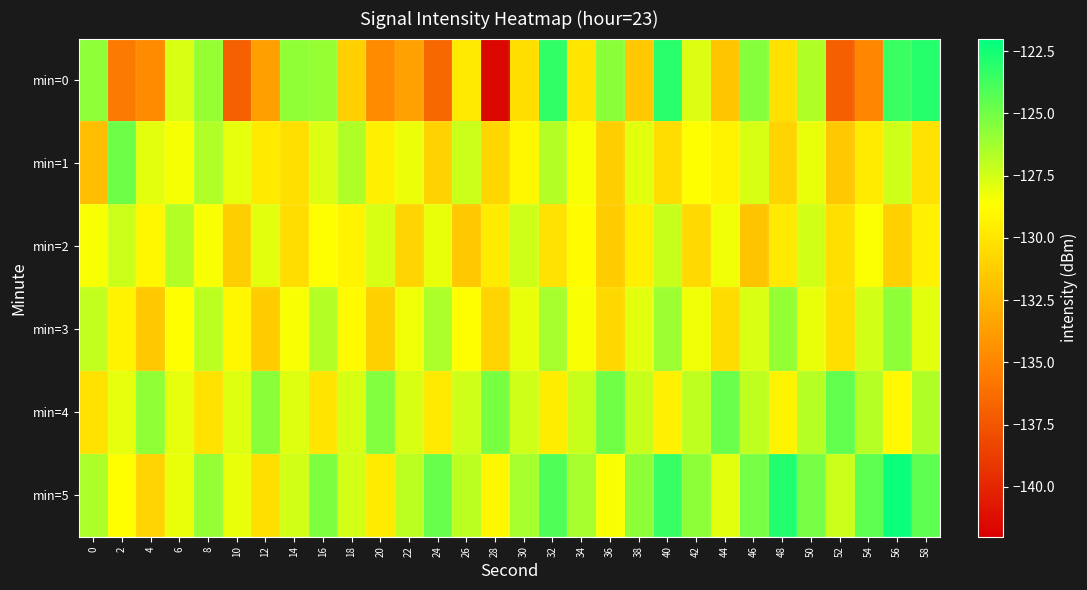

Reading left to right, what are all the values shown in this chart?

min=0: 0=-125.7	2=-135.6	4=-134.7	6=-127.7	8=-125.9	10=-136.9	12=-133.7	14=-125.8	16=-125.9	18=-131.1	20=-134.7	22=-133.5	24=-136.5	26=-129.8	28=-141.6	30=-130.4	32=-123.3	34=-130.0	36=-125.6	38=-131.5	40=-123.1	42=-127.8	44=-131.6	46=-125.5	48=-130.2	50=-126.6	52=-137.0	54=-134.9	56=-123.6	58=-123.0
min=1: 0=-132.0	2=-124.9	4=-127.9	6=-128.4	8=-126.6	10=-128.0	12=-129.7	14=-130.3	16=-127.8	18=-126.6	20=-129.5	22=-128.2	24=-131.0	26=-127.3	28=-130.8	30=-129.1	32=-126.7	34=-128.5	36=-131.2	38=-127.9	40=-130.4	42=-128.7	44=-129.3	46=-127.6	48=-130.9	50=-128.1	52=-131.5	54=-129.7	56=-127.4	58=-130.2
min=2: 0=-128.5	2=-127.3	4=-129.1	6=-126.7	8=-128.5	10=-131.2	12=-127.9	14=-130.4	16=-128.7	18=-129.3	20=-127.6	22=-130.9	24=-128.1	26=-131.5	28=-129.7	30=-127.4	32=-130.2	34=-128.8	36=-131.3	38=-129.5	40=-127.2	42=-130.6	44=-128.3	46=-131.7	48=-129.8	50=-127.5	52=-130.3	54=-128.6	56=-131.1	58=-129.4
min=3: 0=-127.1	2=-129.3	4=-131.5	6=-128.7	8=-126.9	10=-129.1	12=-131.3	14=-128.5	16=-126.7	18=-128.9	20=-131.1	22=-128.3	24=-126.5	26=-128.7	28=-130.9	30=-128.1	32=-126.3	34=-128.5	36=-130.7	38=-127.9	40=-126.1	42=-128.3	44=-130.5	46=-127.7	48=-125.9	50=-128.1	52=-130.3	54=-127.5	56=-125.7	58=-127.9
min=4: 0=-130.2	2=-128.0	4=-125.8	6=-128.0	8=-130.2	10=-127.8	12=-125.6	14=-127.8	16=-130.0	18=-127.6	20=-125.4	22=-127.6	24=-129.8	26=-127.4	28=-125.2	30=-127.4	32=-129.6	34=-127.2	36=-125.0	38=-127.2	40=-129.4	42=-127.0	44=-124.8	46=-127.0	48=-129.2	50=-126.8	52=-124.6	54=-126.8	56=-129.0	58=-126.6
min=5: 0=-126.5	2=-128.7	4=-130.9	6=-128.1	8=-125.9	10=-128.1	12=-130.3	14=-127.5	16=-125.3	18=-127.5	20=-129.7	22=-126.9	24=-124.7	26=-126.9	28=-129.1	30=-126.3	32=-124.1	34=-126.3	36=-128.5	38=-125.7	40=-123.5	42=-125.7	44=-127.9	46=-125.1	48=-122.9	50=-125.1	52=-127.3	54=-124.5	56=-122.3	58=-124.5